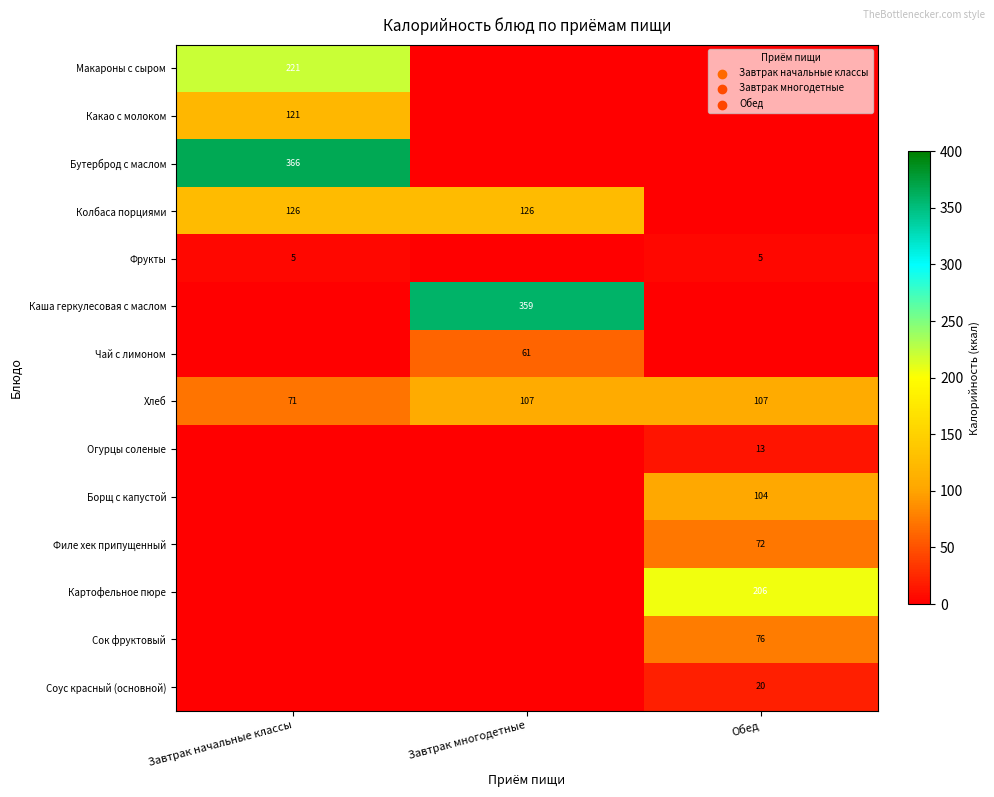

The value of Борщ с капустой at Обед is 33. True or false?

False